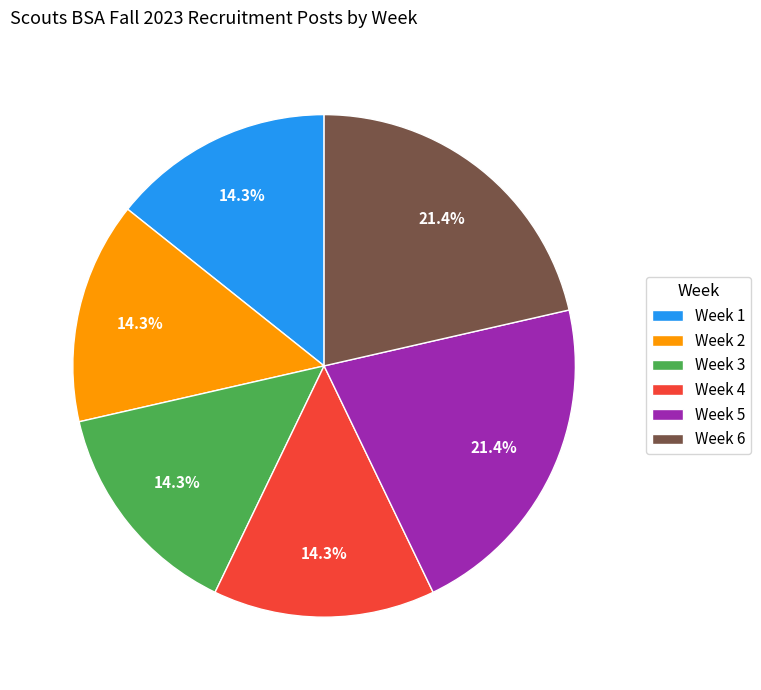

Combined, what portion of the pie is Week 1 and Week 4?

28.6%